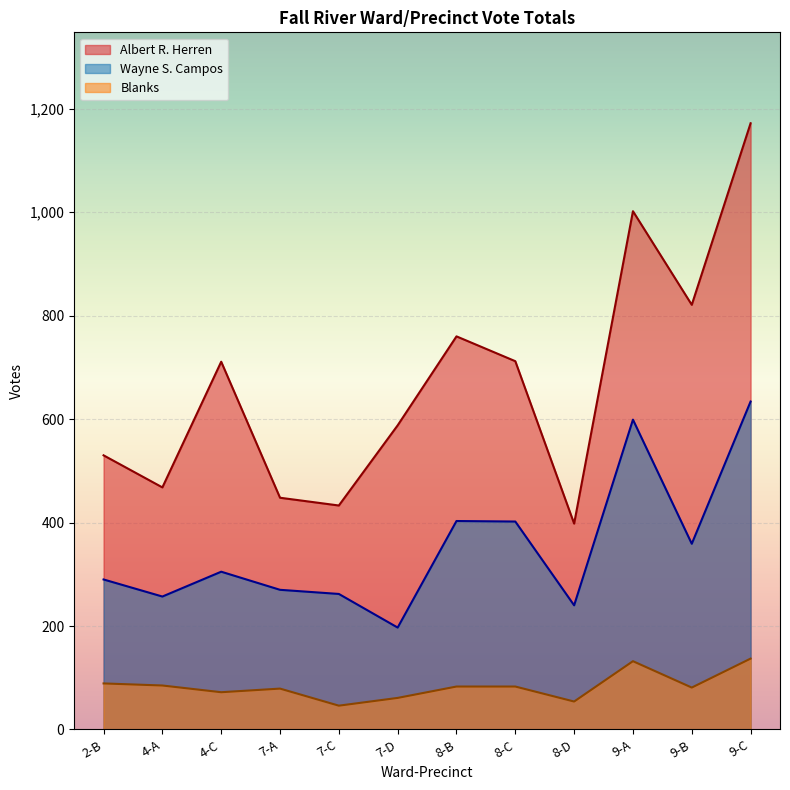

Between 9-B and 8-C, which is larger?

9-B